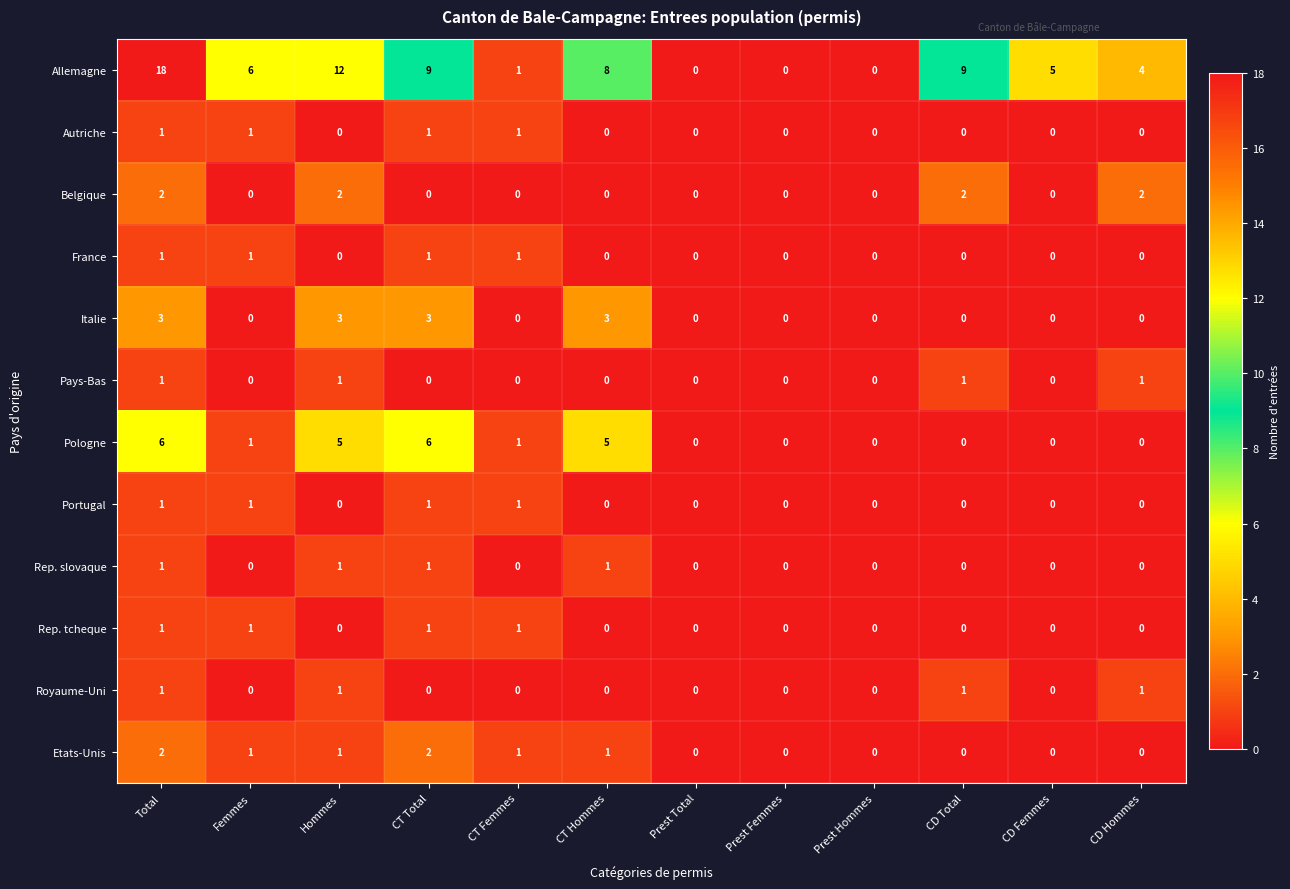

What is the average value of the Allemagne series?

6